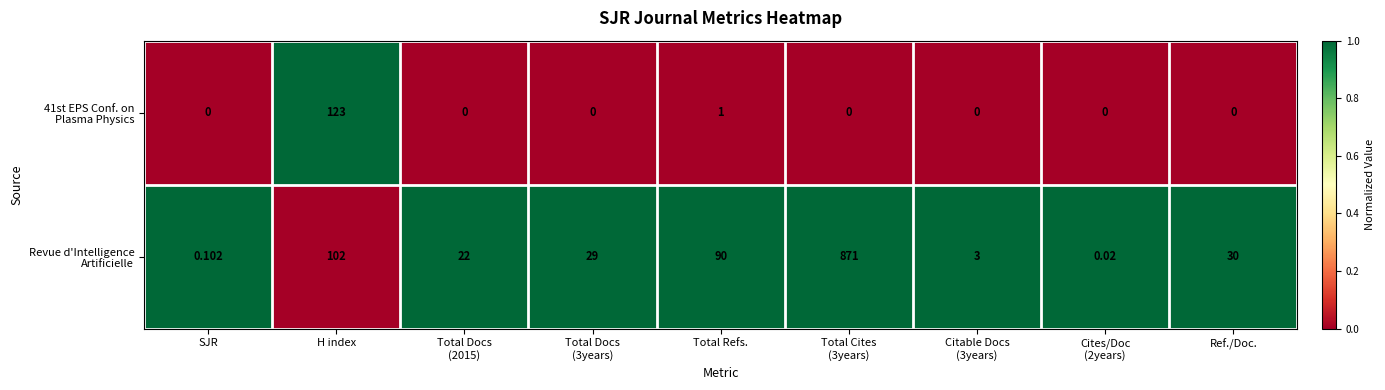

What is the greatest value displayed?

871.0